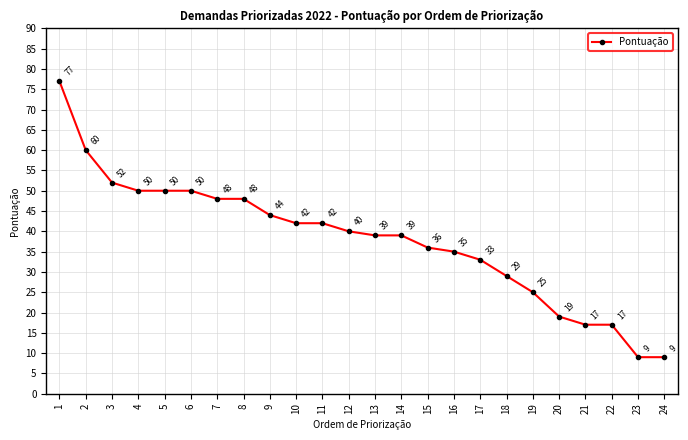

What is the difference between the maximum and minimum values?

68